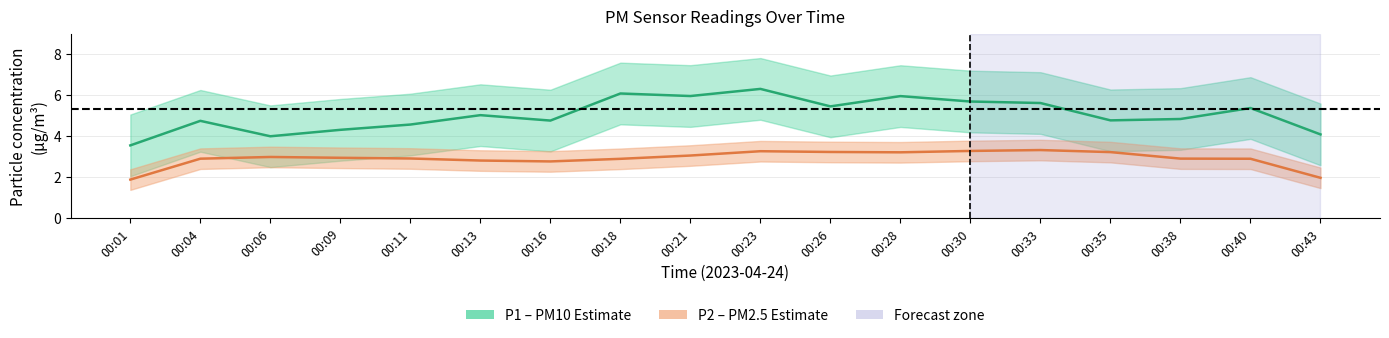

How many data points in P2 are less than 3?

9